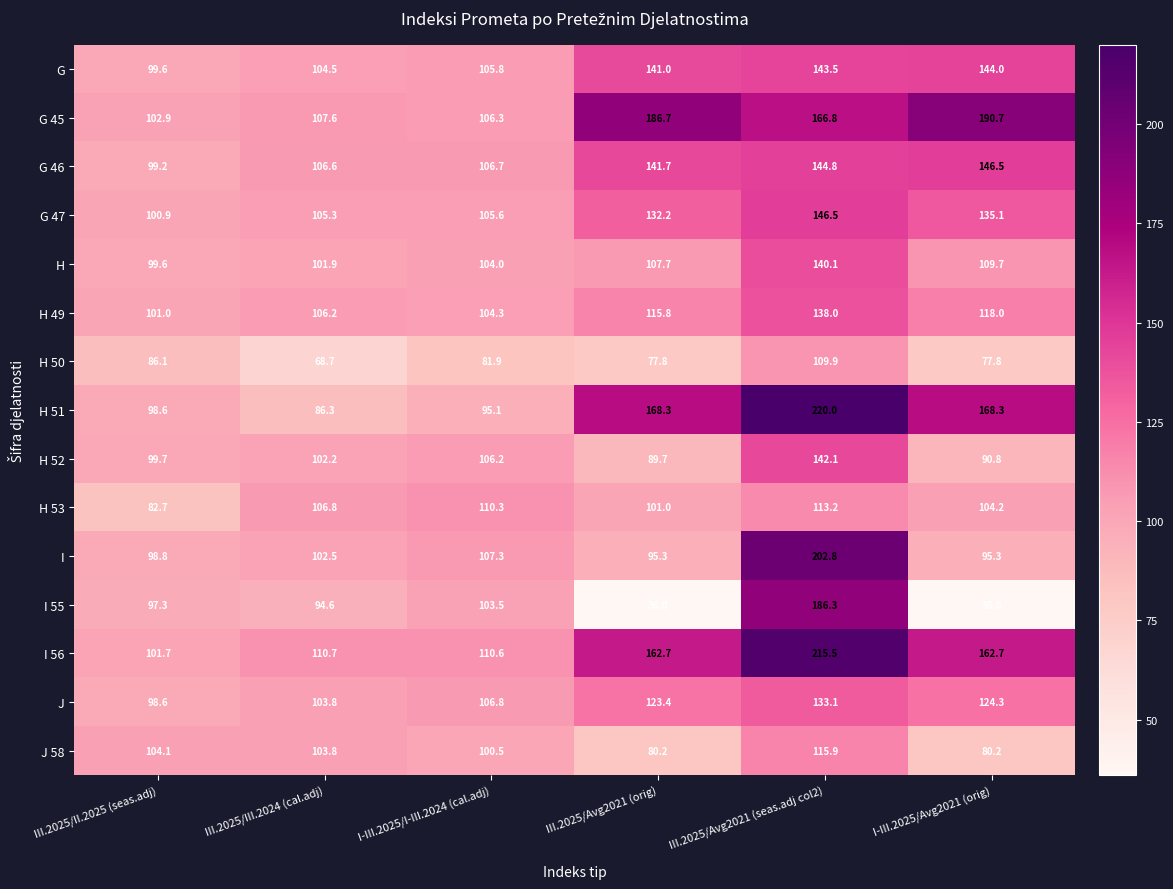

What is the minimum value for J 58?

80.2